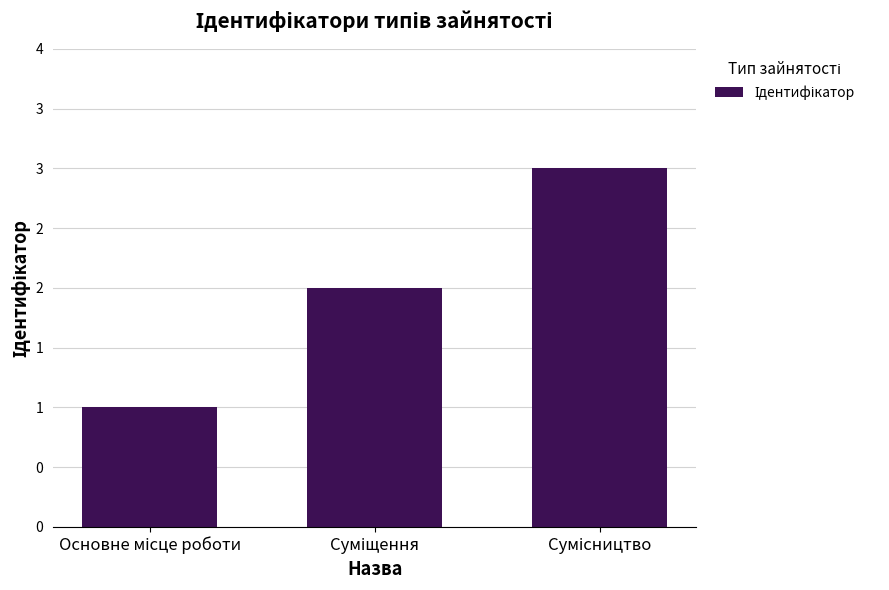

The chart shows a value of 4 at Сумісництво. True or false?

False